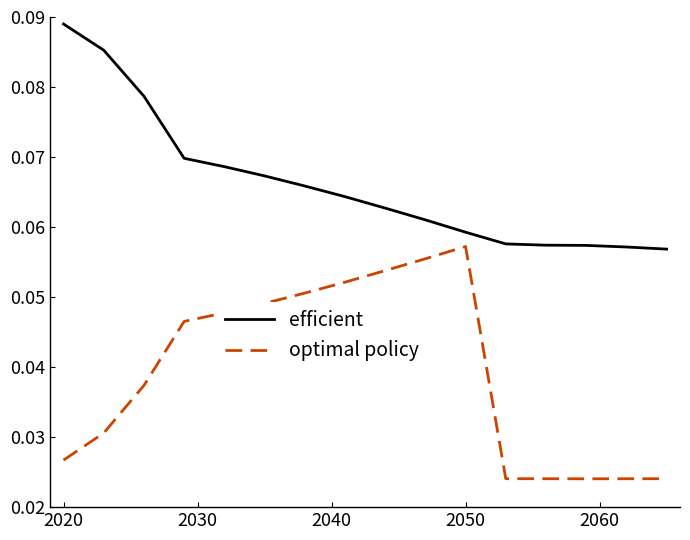

List the series in order of their overall mean, lowest first.

optimal policy, efficient